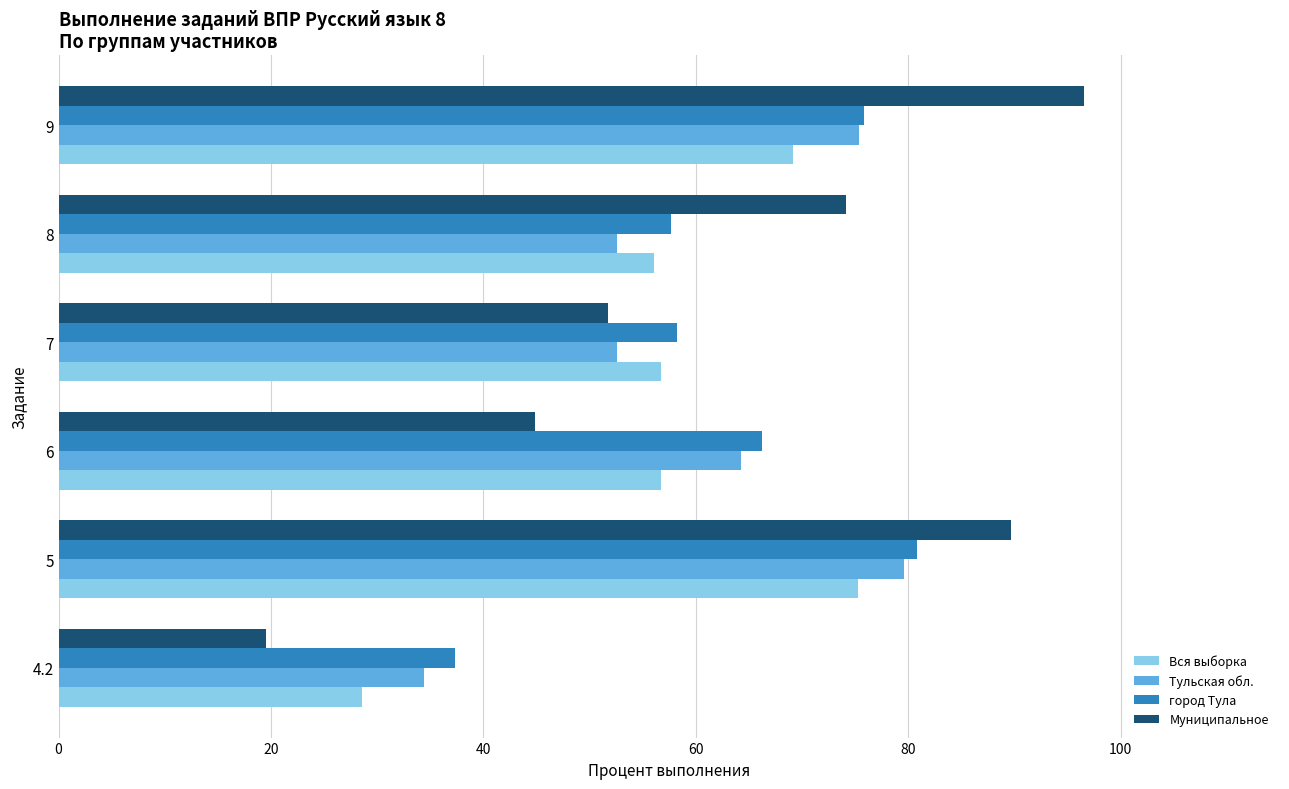

What is the average value of the город Тула series?

62.7